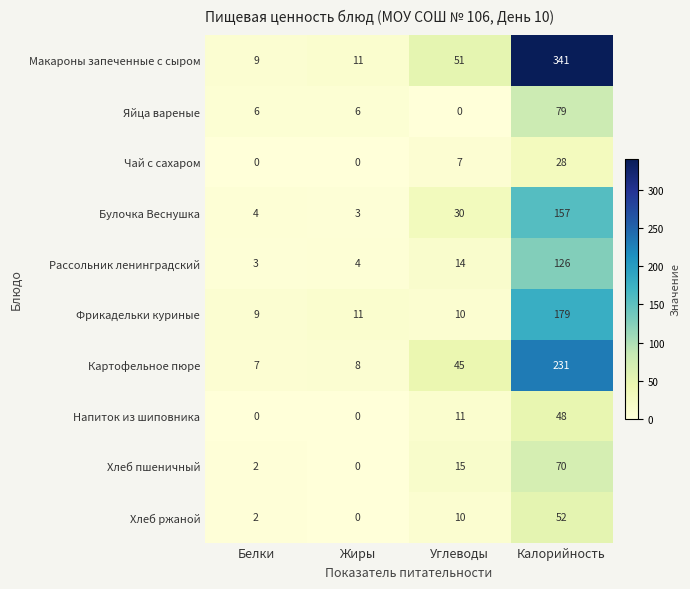

What is the approximate value of Картофельное пюре at Белки?

7